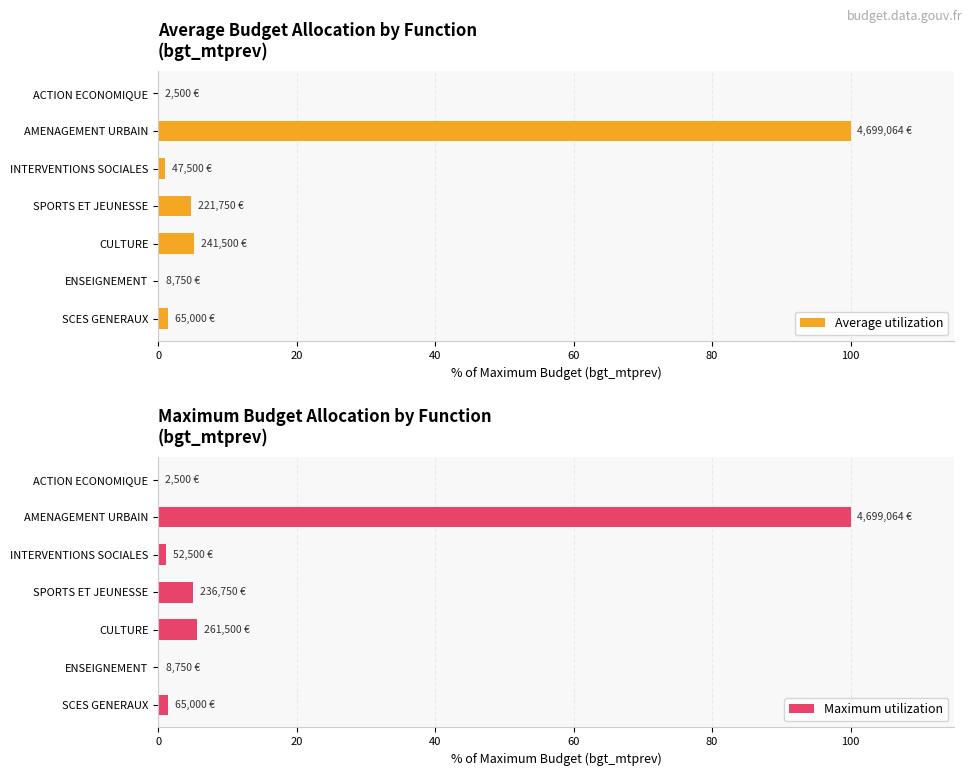

How many values in the Average utilization series are below 1?

2